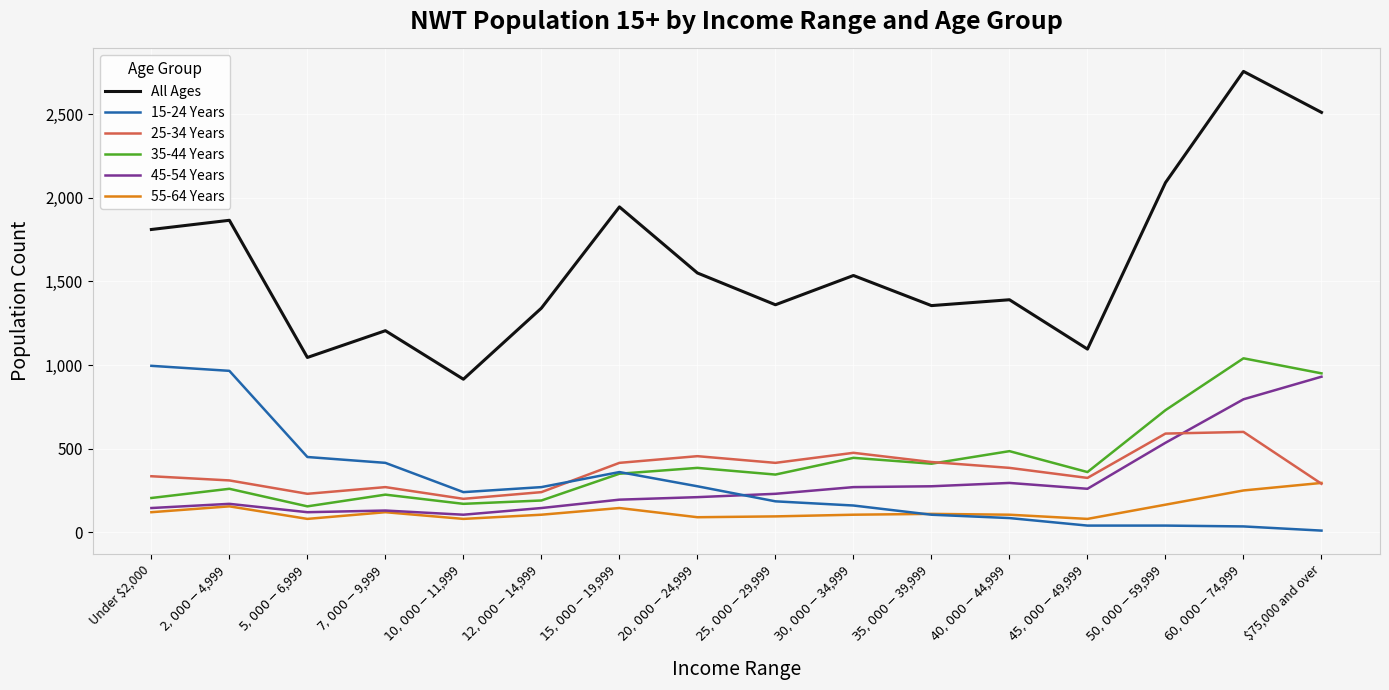

What position from the right is $75,000 and over?

1